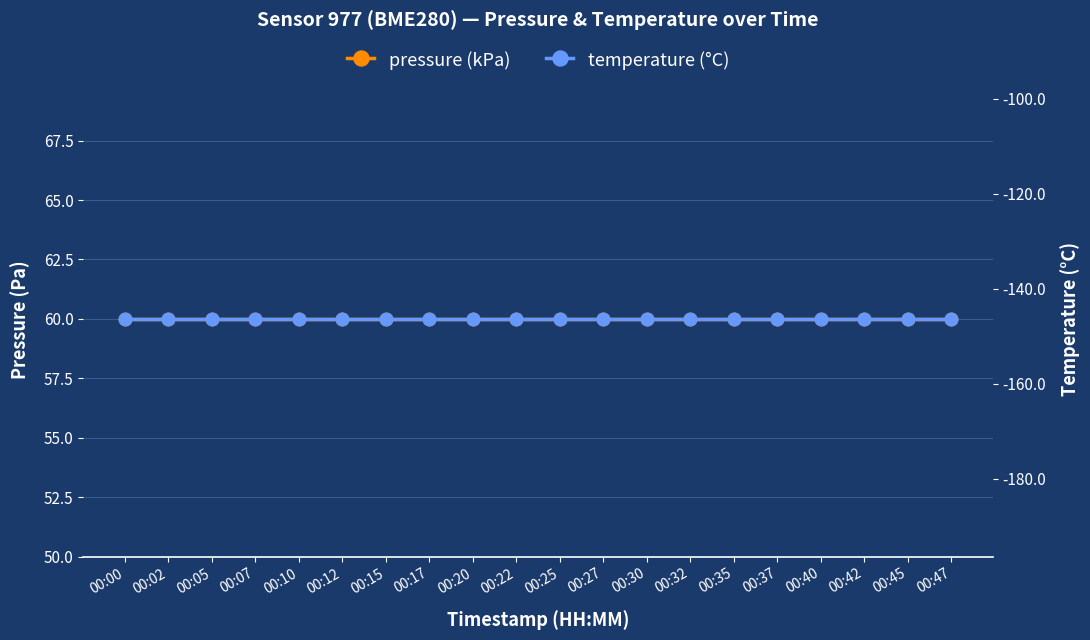

At how many categories does at least one series exceed 29?

20